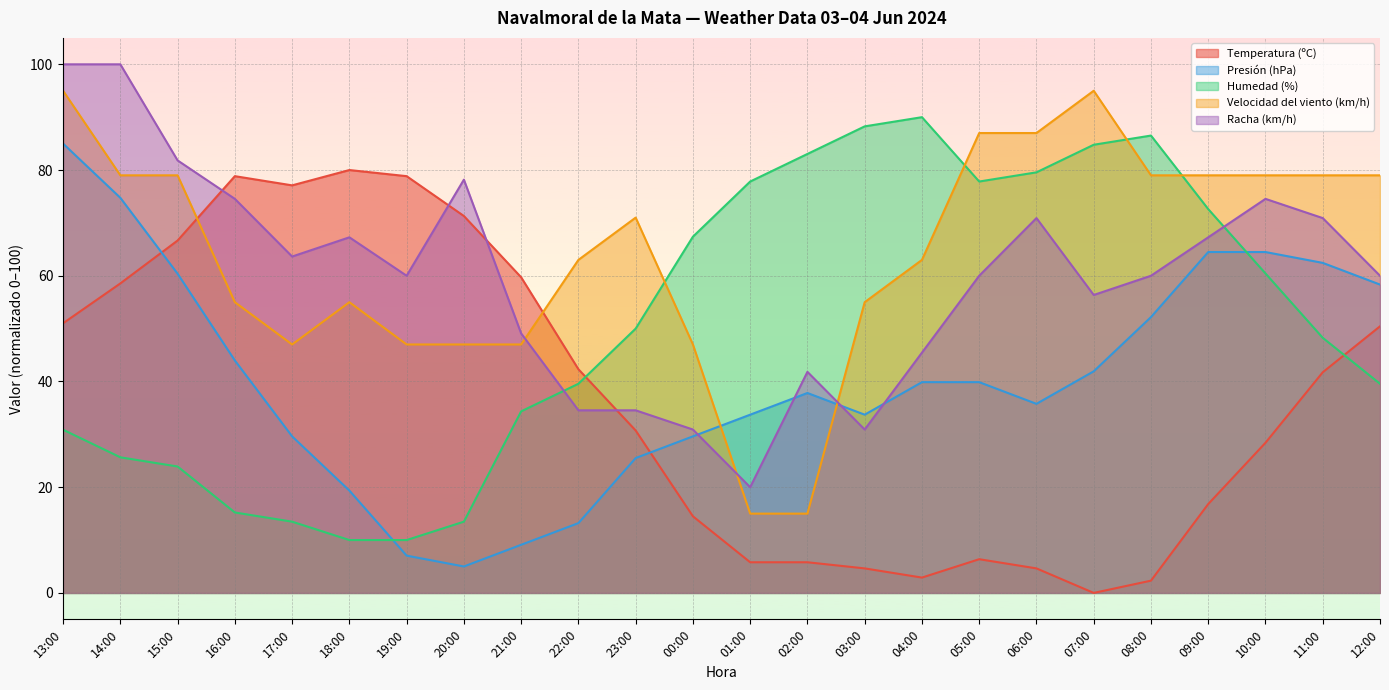

True or false: Presión (hPa) has a value of 3.4 at 20:00.

False